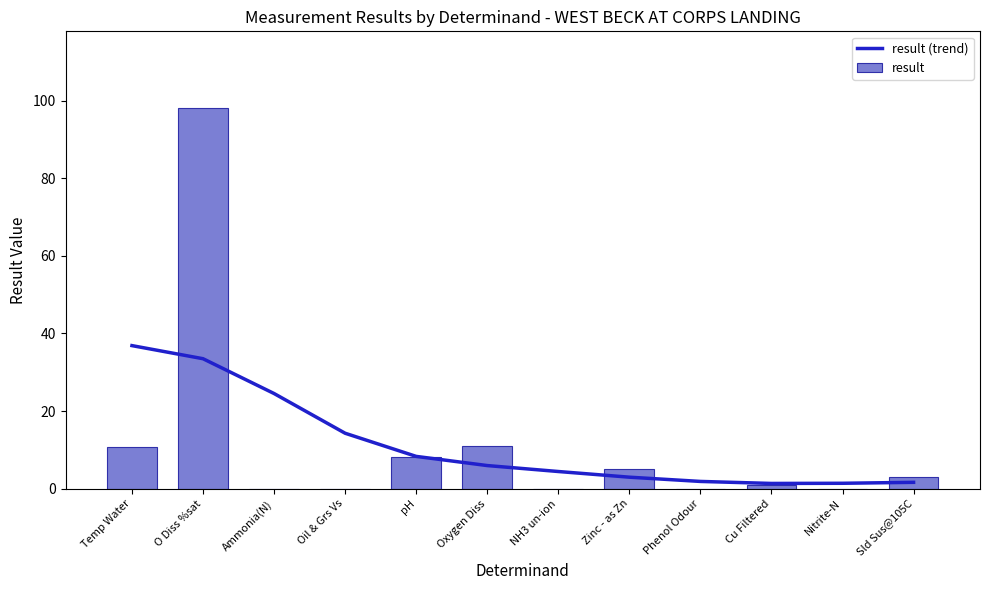

The result series shows 0.0 at NH3 un-ion. True or false?

True